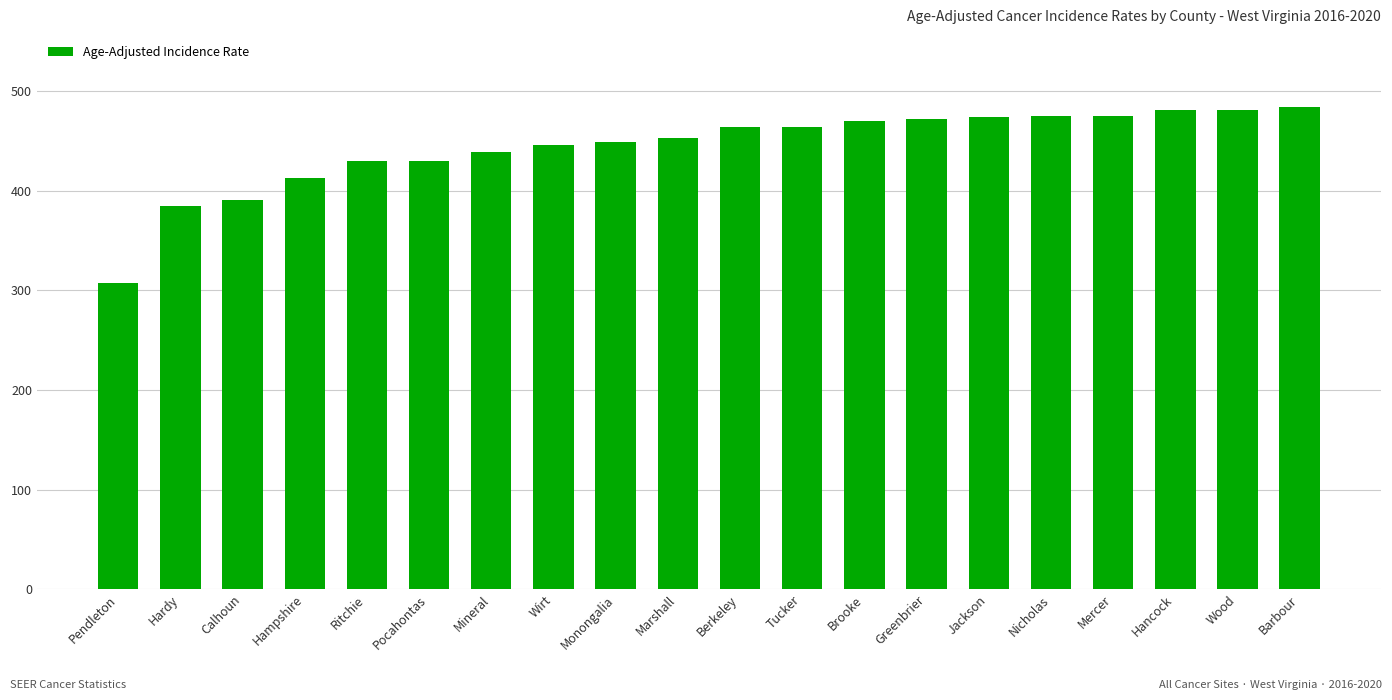

Are the bars grouped side by side (vs. stacked)?

No